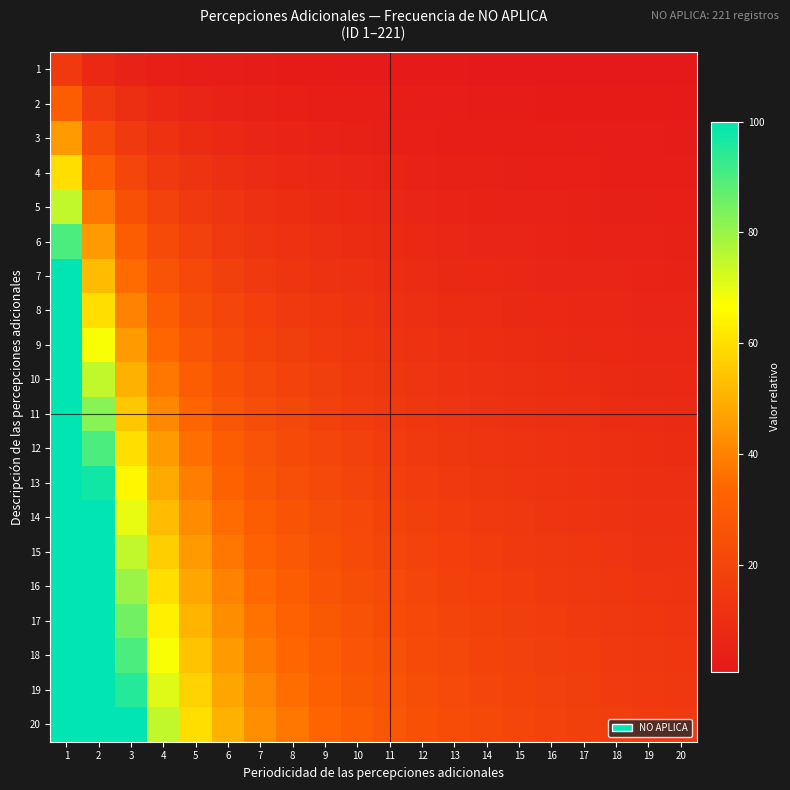

Reading left to right, list all the values displayed in this chart.

1: 1=15.0	2=7.5	3=5.0	4=3.8	5=3.0	6=2.5	7=2.1	8=1.9	9=1.7	10=1.5	11=1.4	12=1.2	13=1.2	14=1.1	15=1.0	16=0.9	17=0.9	18=0.8	19=0.8	20=0.8
2: 1=30.0	2=15.0	3=10.0	4=7.5	5=6.0	6=5.0	7=4.3	8=3.8	9=3.3	10=3.0	11=2.7	12=2.5	13=2.3	14=2.1	15=2.0	16=1.9	17=1.8	18=1.7	19=1.6	20=1.5
3: 1=45.0	2=22.5	3=15.0	4=11.2	5=9.0	6=7.5	7=6.4	8=5.6	9=5.0	10=4.5	11=4.1	12=3.8	13=3.5	14=3.2	15=3.0	16=2.8	17=2.6	18=2.5	19=2.4	20=2.2
4: 1=60.0	2=30.0	3=20.0	4=15.0	5=12.0	6=10.0	7=8.6	8=7.5	9=6.7	10=6.0	11=5.5	12=5.0	13=4.6	14=4.3	15=4.0	16=3.8	17=3.5	18=3.3	19=3.2	20=3.0
5: 1=75.0	2=37.5	3=25.0	4=18.8	5=15.0	6=12.5	7=10.7	8=9.4	9=8.3	10=7.5	11=6.8	12=6.2	13=5.8	14=5.4	15=5.0	16=4.7	17=4.4	18=4.2	19=3.9	20=3.8
6: 1=90.0	2=45.0	3=30.0	4=22.5	5=18.0	6=15.0	7=12.9	8=11.2	9=10.0	10=9.0	11=8.2	12=7.5	13=6.9	14=6.4	15=6.0	16=5.6	17=5.3	18=5.0	19=4.7	20=4.5
7: 1=100.0	2=52.5	3=35.0	4=26.2	5=21.0	6=17.5	7=15.0	8=13.1	9=11.7	10=10.5	11=9.5	12=8.8	13=8.1	14=7.5	15=7.0	16=6.6	17=6.2	18=5.8	19=5.5	20=5.2
8: 1=100.0	2=60.0	3=40.0	4=30.0	5=24.0	6=20.0	7=17.1	8=15.0	9=13.3	10=12.0	11=10.9	12=10.0	13=9.2	14=8.6	15=8.0	16=7.5	17=7.1	18=6.7	19=6.3	20=6.0
9: 1=100.0	2=67.5	3=45.0	4=33.8	5=27.0	6=22.5	7=19.3	8=16.9	9=15.0	10=13.5	11=12.3	12=11.2	13=10.4	14=9.6	15=9.0	16=8.4	17=7.9	18=7.5	19=7.1	20=6.8
10: 1=100.0	2=75.0	3=50.0	4=37.5	5=30.0	6=25.0	7=21.4	8=18.8	9=16.7	10=15.0	11=13.6	12=12.5	13=11.5	14=10.7	15=10.0	16=9.4	17=8.8	18=8.3	19=7.9	20=7.5
11: 1=100.0	2=82.5	3=55.0	4=41.2	5=33.0	6=27.5	7=23.6	8=20.6	9=18.3	10=16.5	11=15.0	12=13.8	13=12.7	14=11.8	15=11.0	16=10.3	17=9.7	18=9.2	19=8.7	20=8.2
12: 1=100.0	2=90.0	3=60.0	4=45.0	5=36.0	6=30.0	7=25.7	8=22.5	9=20.0	10=18.0	11=16.4	12=15.0	13=13.8	14=12.9	15=12.0	16=11.2	17=10.6	18=10.0	19=9.5	20=9.0
13: 1=100.0	2=97.5	3=65.0	4=48.8	5=39.0	6=32.5	7=27.9	8=24.4	9=21.7	10=19.5	11=17.7	12=16.2	13=15.0	14=13.9	15=13.0	16=12.2	17=11.5	18=10.8	19=10.3	20=9.8
14: 1=100.0	2=100.0	3=70.0	4=52.5	5=42.0	6=35.0	7=30.0	8=26.2	9=23.3	10=21.0	11=19.1	12=17.5	13=16.2	14=15.0	15=14.0	16=13.1	17=12.4	18=11.7	19=11.1	20=10.5
15: 1=100.0	2=100.0	3=75.0	4=56.2	5=45.0	6=37.5	7=32.1	8=28.1	9=25.0	10=22.5	11=20.5	12=18.8	13=17.3	14=16.1	15=15.0	16=14.1	17=13.2	18=12.5	19=11.8	20=11.2
16: 1=100.0	2=100.0	3=80.0	4=60.0	5=48.0	6=40.0	7=34.3	8=30.0	9=26.7	10=24.0	11=21.8	12=20.0	13=18.5	14=17.1	15=16.0	16=15.0	17=14.1	18=13.3	19=12.6	20=12.0
17: 1=100.0	2=100.0	3=85.0	4=63.8	5=51.0	6=42.5	7=36.4	8=31.9	9=28.3	10=25.5	11=23.2	12=21.2	13=19.6	14=18.2	15=17.0	16=15.9	17=15.0	18=14.2	19=13.4	20=12.8
18: 1=100.0	2=100.0	3=90.0	4=67.5	5=54.0	6=45.0	7=38.6	8=33.8	9=30.0	10=27.0	11=24.5	12=22.5	13=20.8	14=19.3	15=18.0	16=16.9	17=15.9	18=15.0	19=14.2	20=13.5
19: 1=100.0	2=100.0	3=95.0	4=71.2	5=57.0	6=47.5	7=40.7	8=35.6	9=31.7	10=28.5	11=25.9	12=23.8	13=21.9	14=20.4	15=19.0	16=17.8	17=16.8	18=15.8	19=15.0	20=14.2
20: 1=100.0	2=100.0	3=100.0	4=75.0	5=60.0	6=50.0	7=42.9	8=37.5	9=33.3	10=30.0	11=27.3	12=25.0	13=23.1	14=21.4	15=20.0	16=18.8	17=17.6	18=16.7	19=15.8	20=15.0